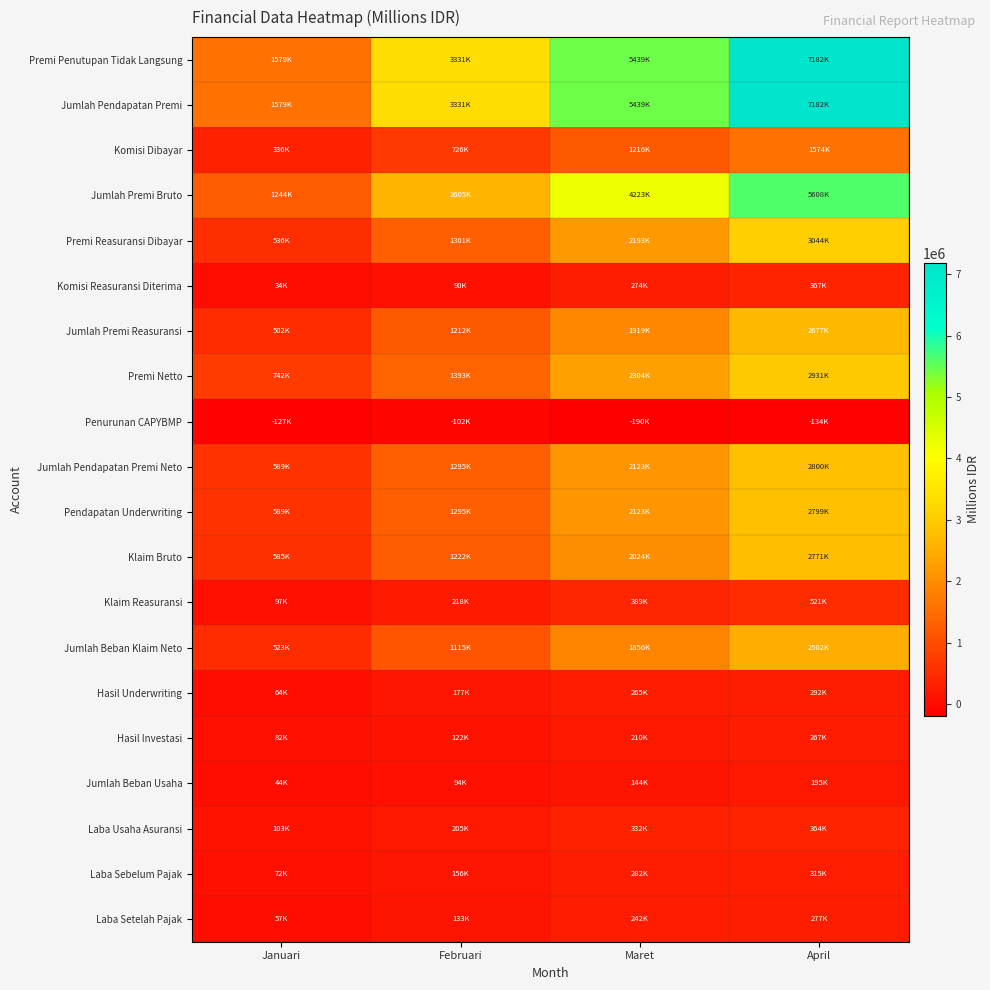

What is the difference between the highest and lowest values at Januari?

1706420.1